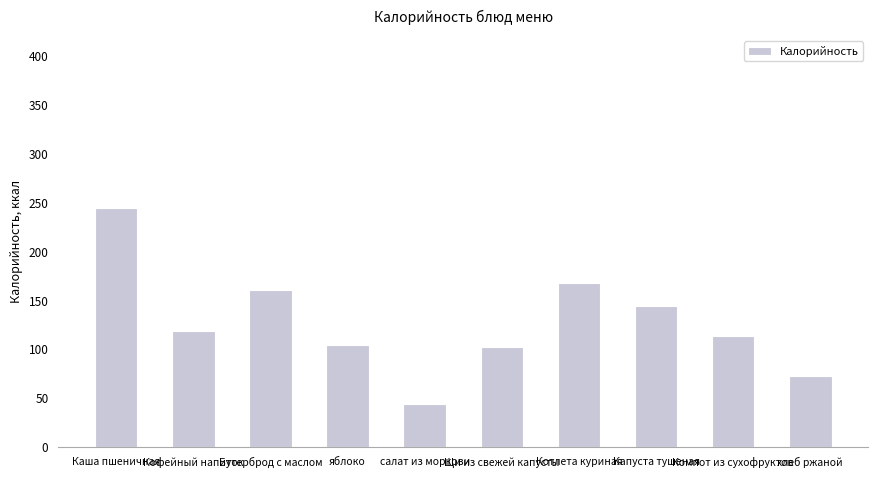

What is the approximate value at Капуста тушеная?

144.3